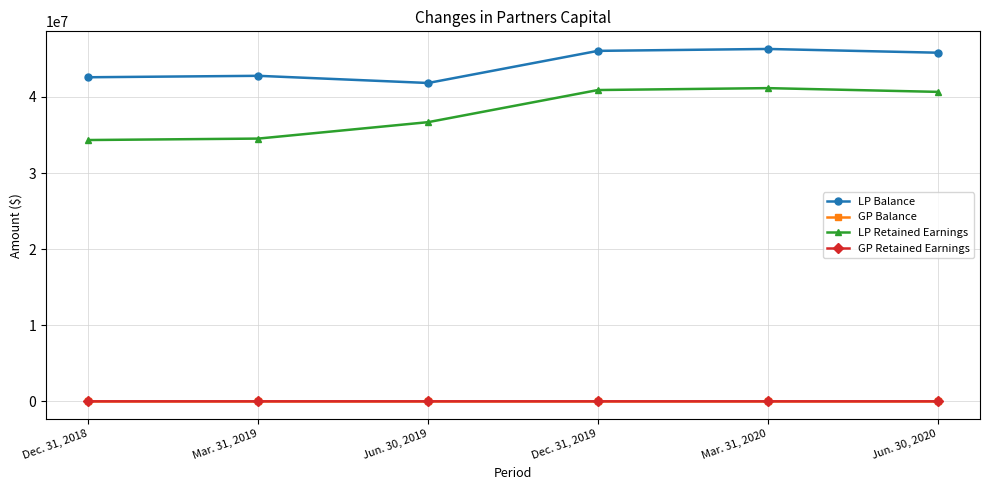

True or false: GP Retained Earnings has more than 2 interior local peaks.

False